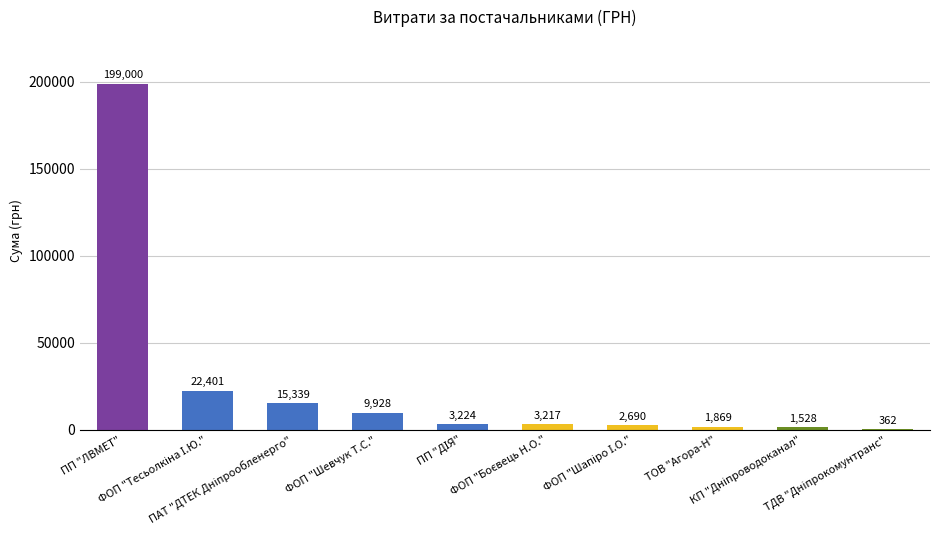

How many data points are above 3224?

5